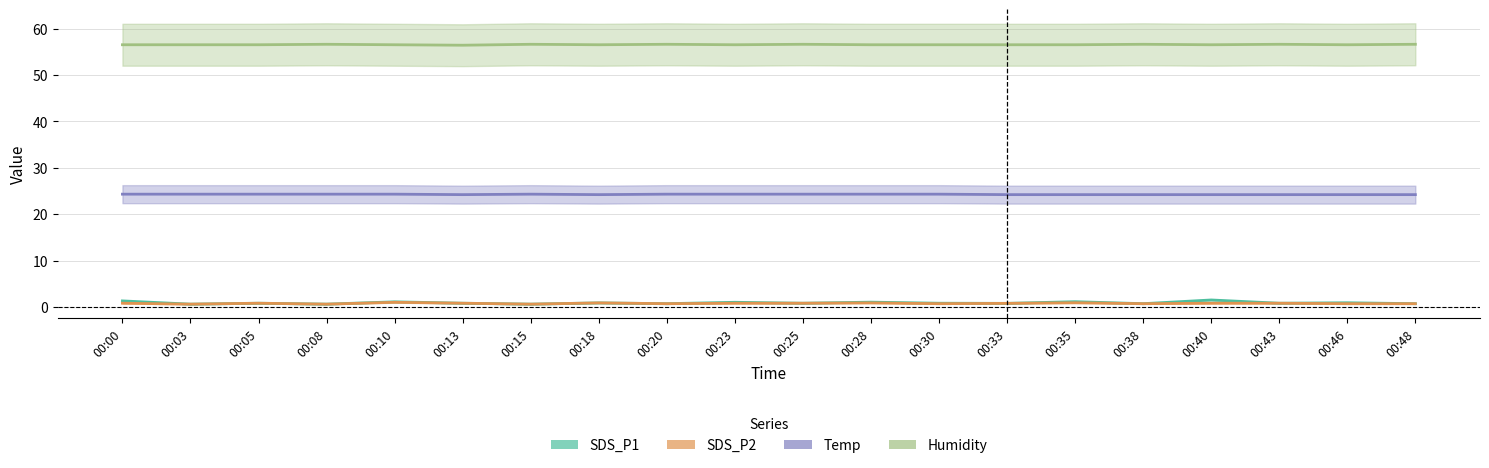

The value of Temp at 00:28 is 24.3. True or false?

True